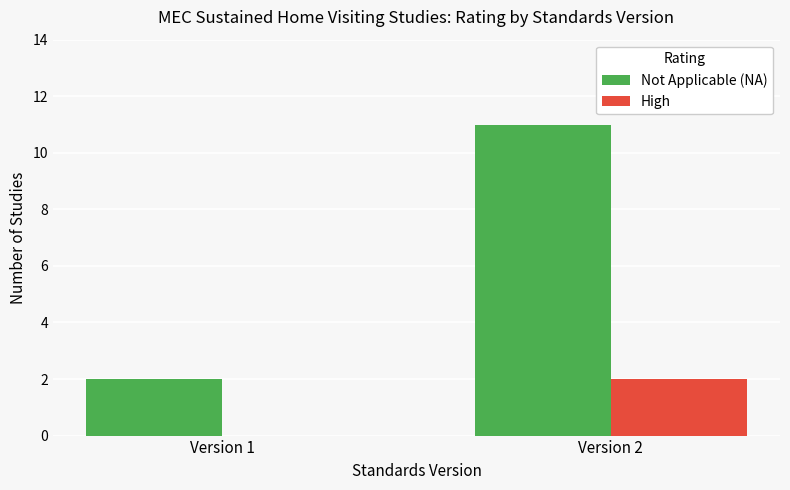

Which series changed the most between Version 1 and Version 2?

Not Applicable (NA)